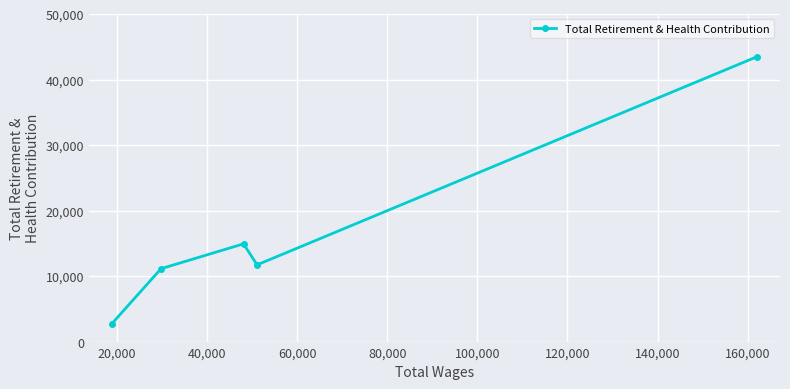

What is the sum of all values?

83963